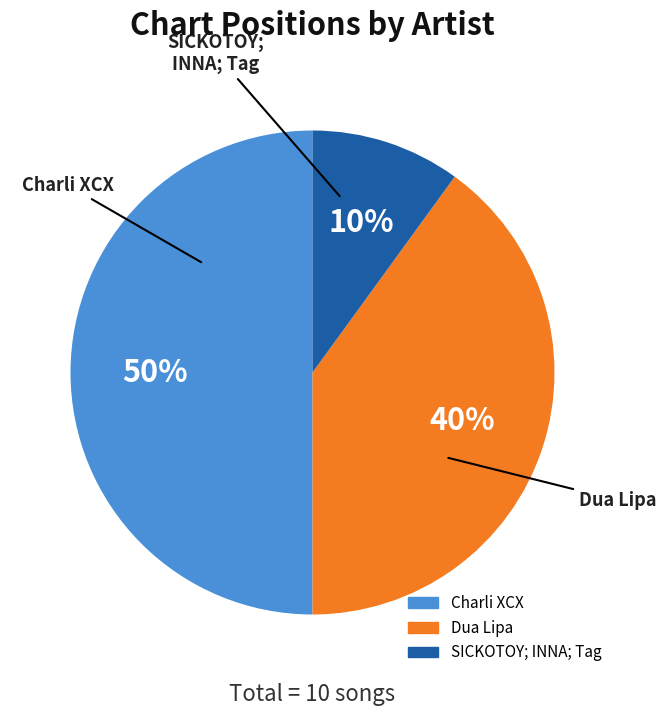

How many slices are in this pie chart?

3